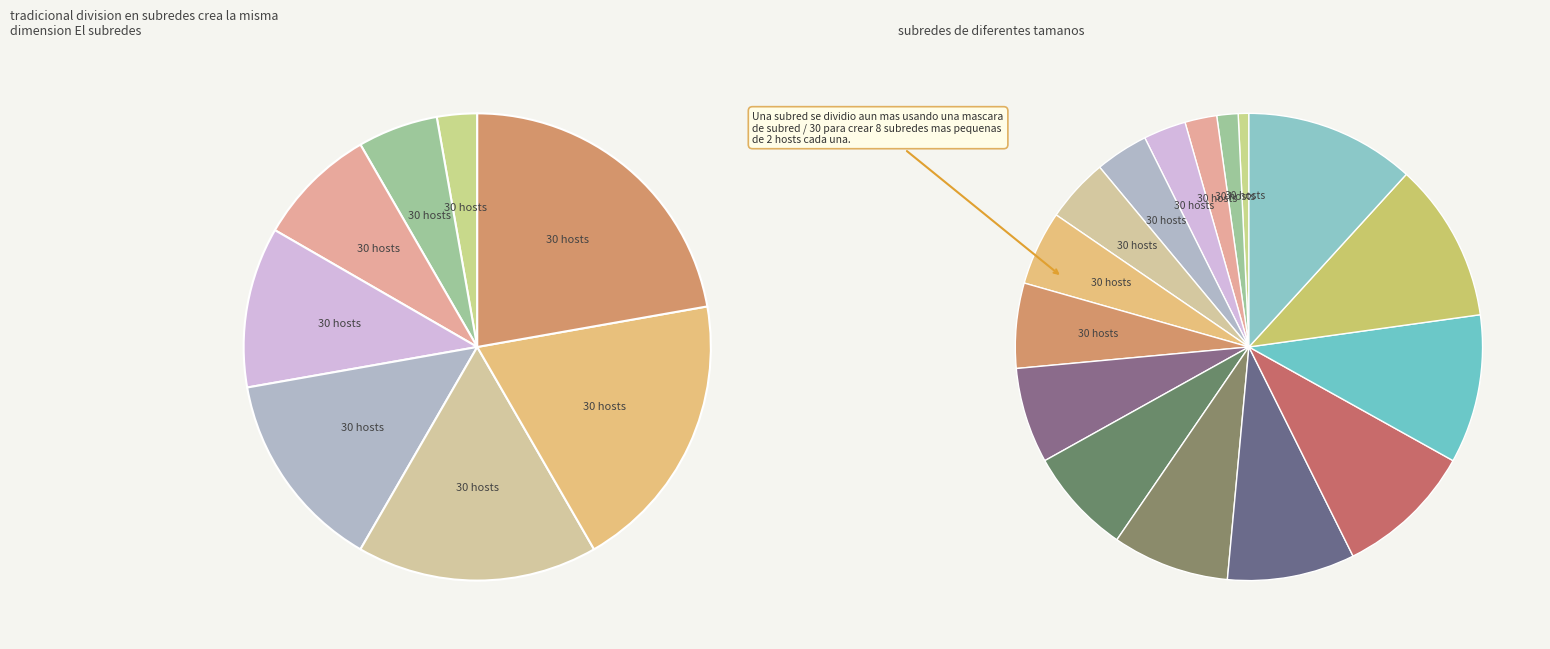

How many segments does this pie chart have?

16